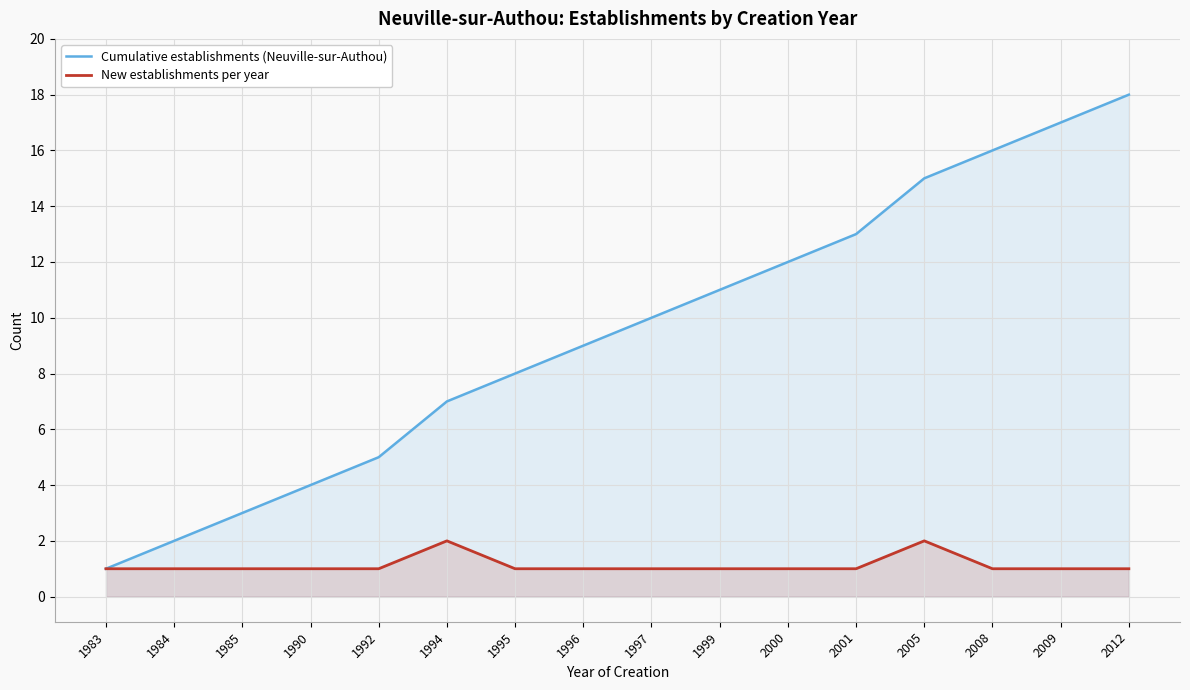

Which label corresponds to the largest value in the chart?

2012